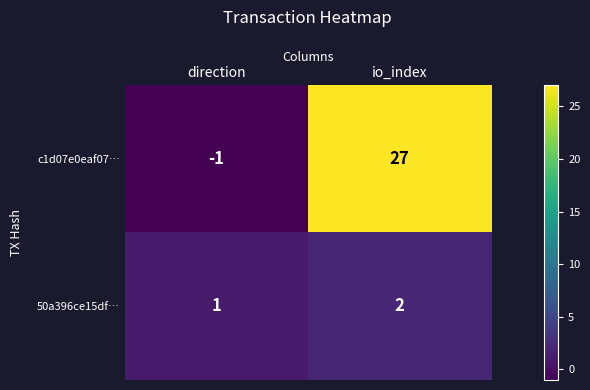

Where is 50a396ce15df… nearest to the value 1?

direction